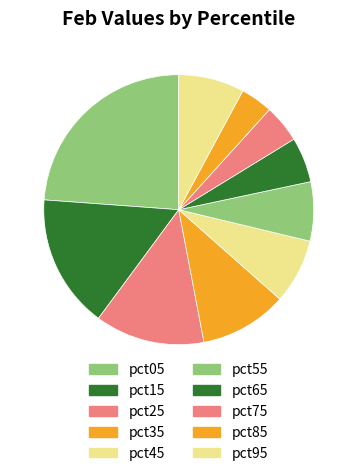

How many slices are in this pie chart?

10